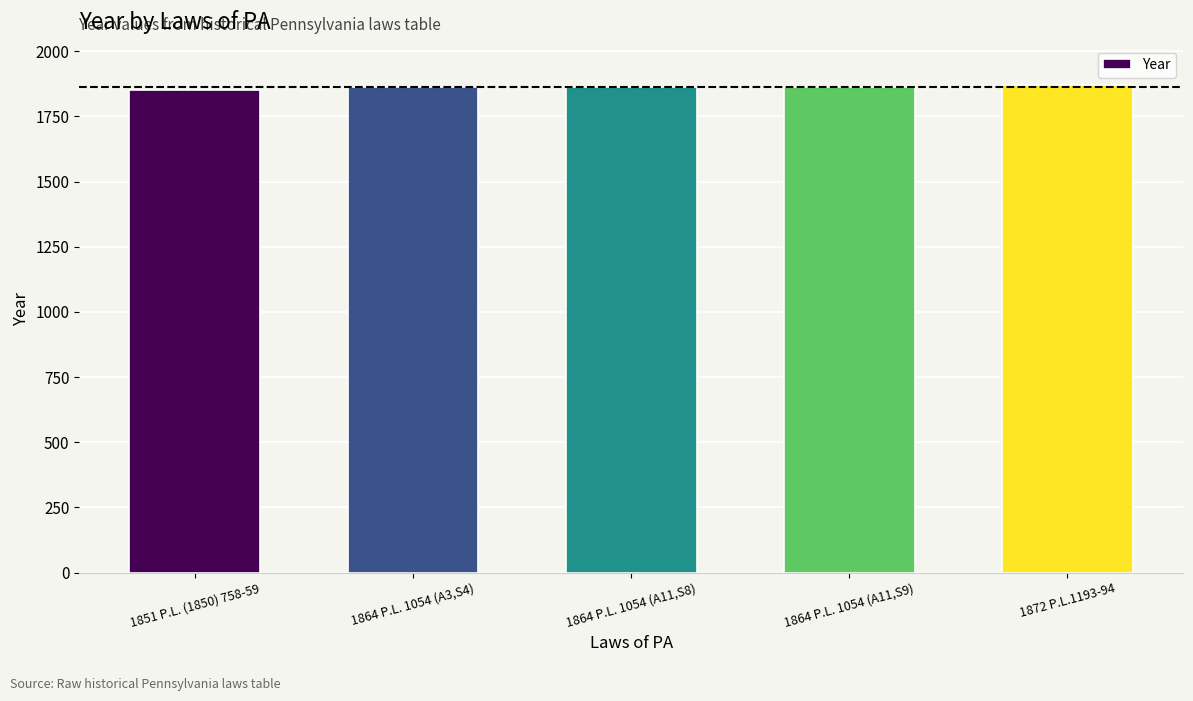

How many values are below 1864?

1